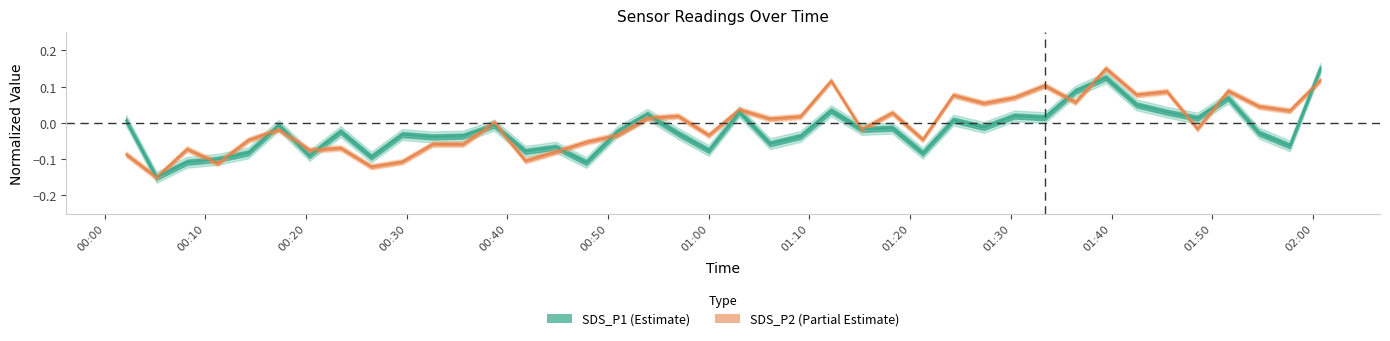

Read the SDS_P2 value at 2024/03/09 00:32:34.

-0.1